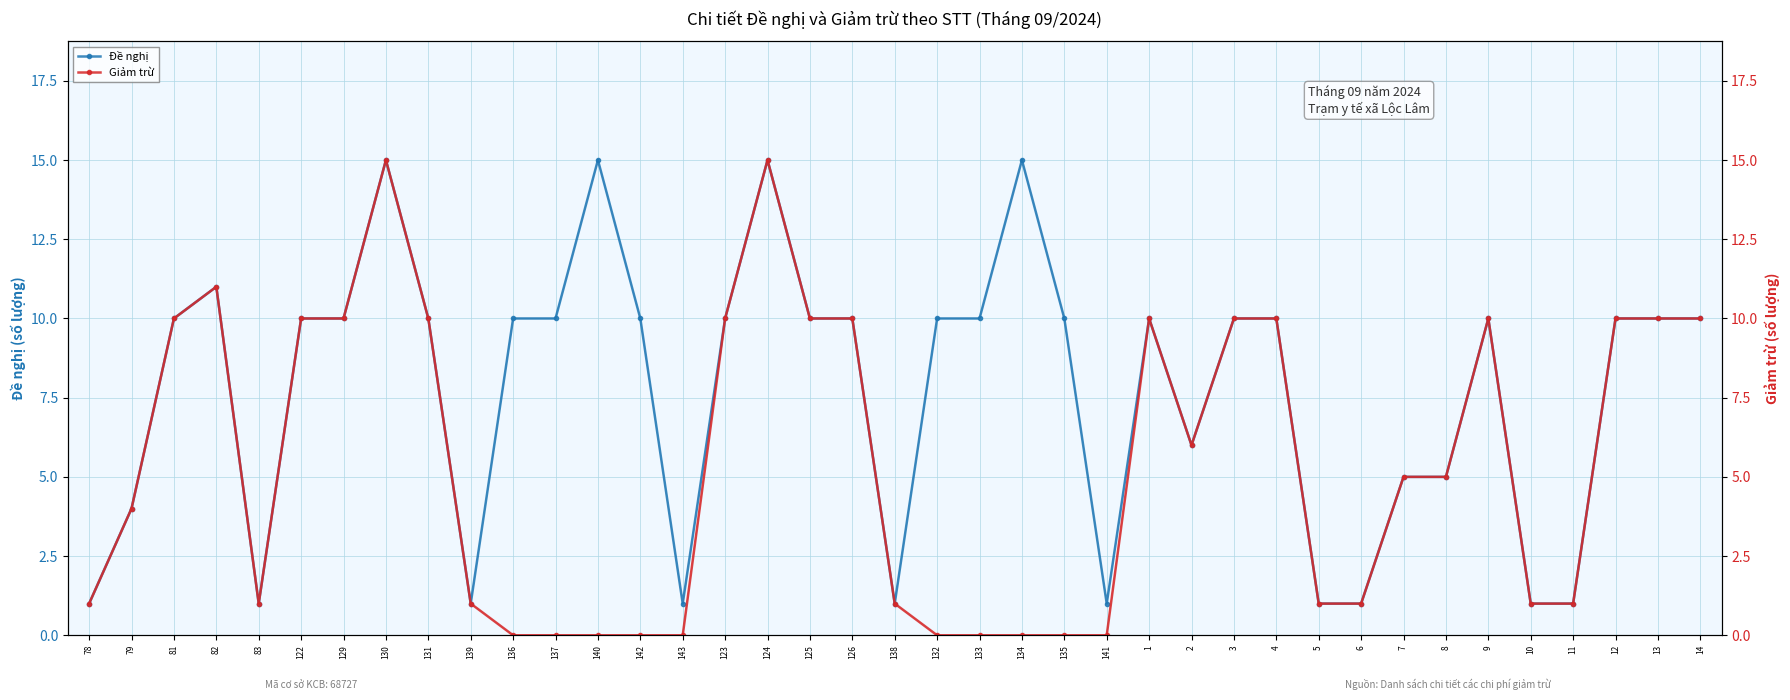

What is the label of the 4th point from the right?

11